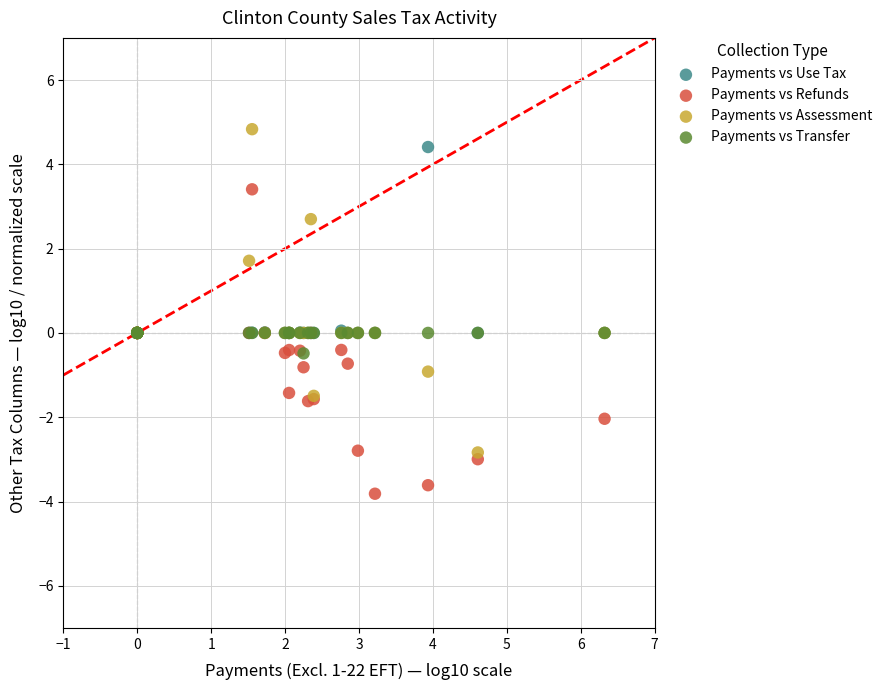

Which series contains the highest Y value?

Payments vs Assessment